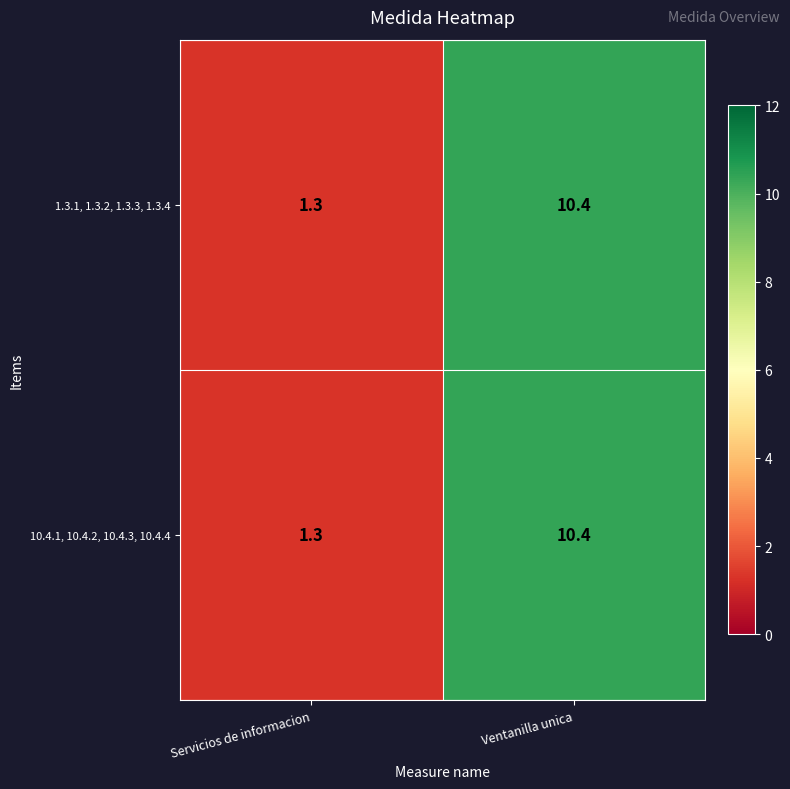

True or false: 10.4.1, 10.4.2, 10.4.3, 10.4.4 has a value of 13.6 at Ventanilla unica.

False